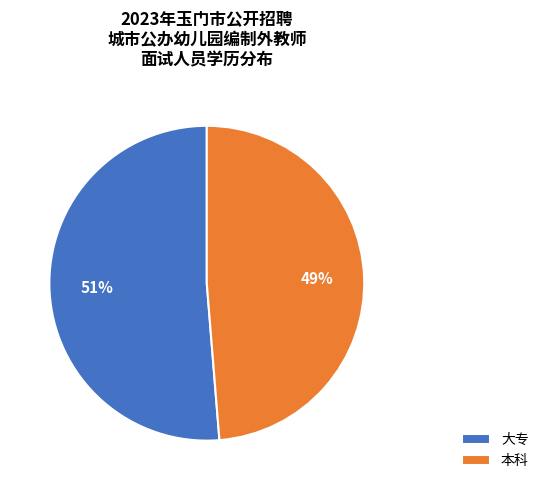

True or false: 本科 accounts for 41% of the total.

False